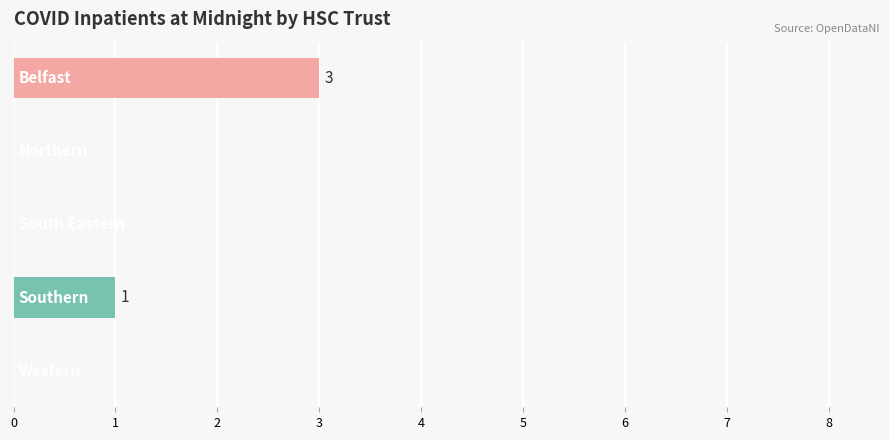

What is the sum of all values?

4